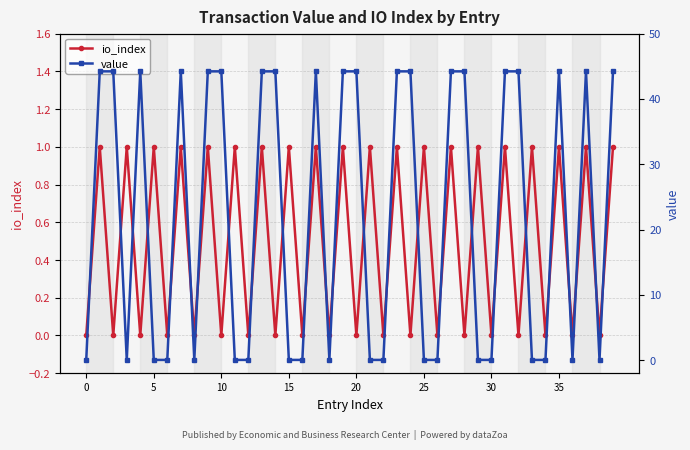

At how many categories does at least one series exceed 23?

20